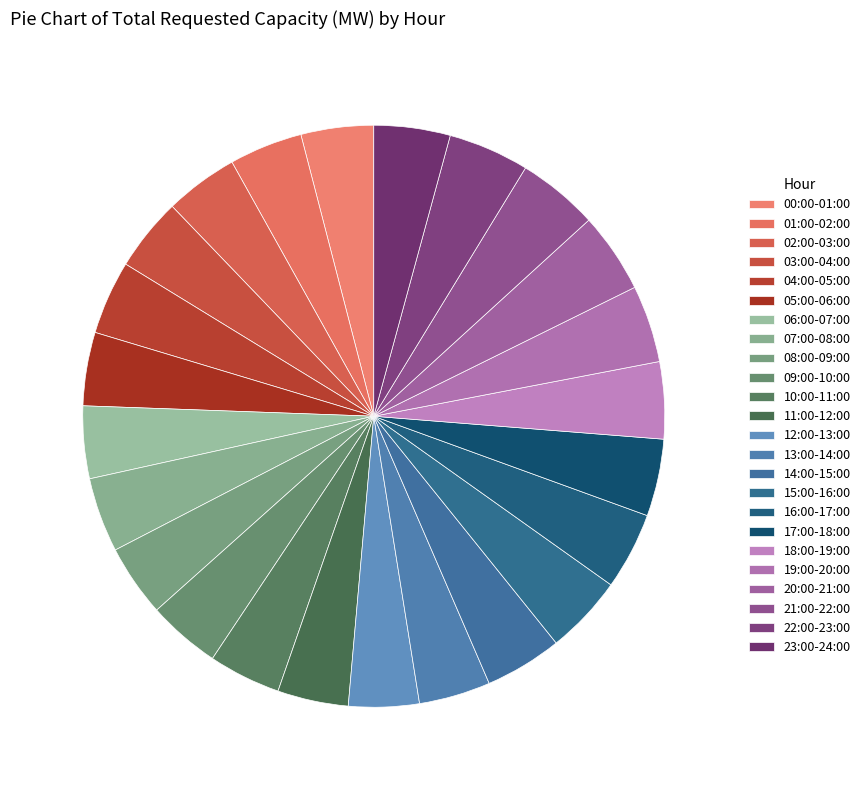

Between 04:00-05:00 and 10:00-11:00, which is larger?

04:00-05:00